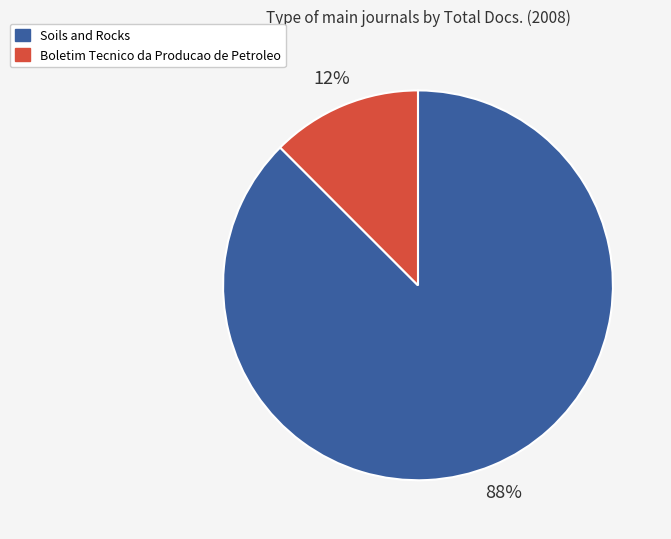

Does Boletim Tecnico da Producao de Petroleo represent more than half of the total?

No